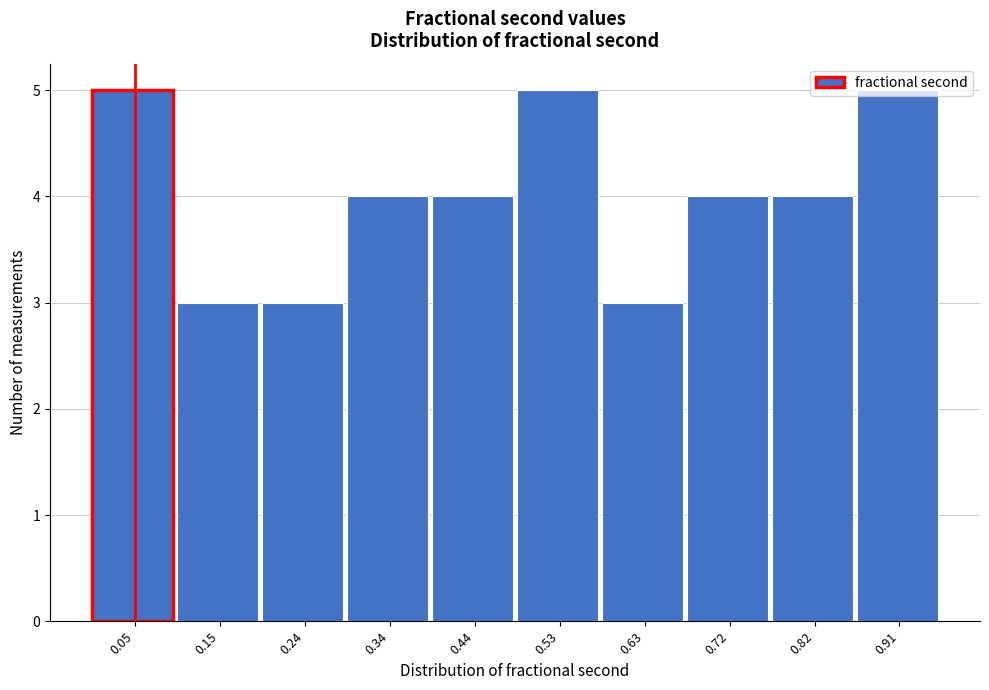

Reading left to right, transcribe this chart: for each bar, give the range it covers on the x-axis and its height. Neither the bar edges nor the heights are printed on the chart, so give them approximately, as read against the axes.

0.00 to 0.10: 5
0.10 to 0.20: 3
0.20 to 0.29: 3
0.29 to 0.39: 4
0.39 to 0.48: 4
0.48 to 0.58: 5
0.58 to 0.68: 3
0.68 to 0.77: 4
0.77 to 0.87: 4
0.87 to 0.96: 5